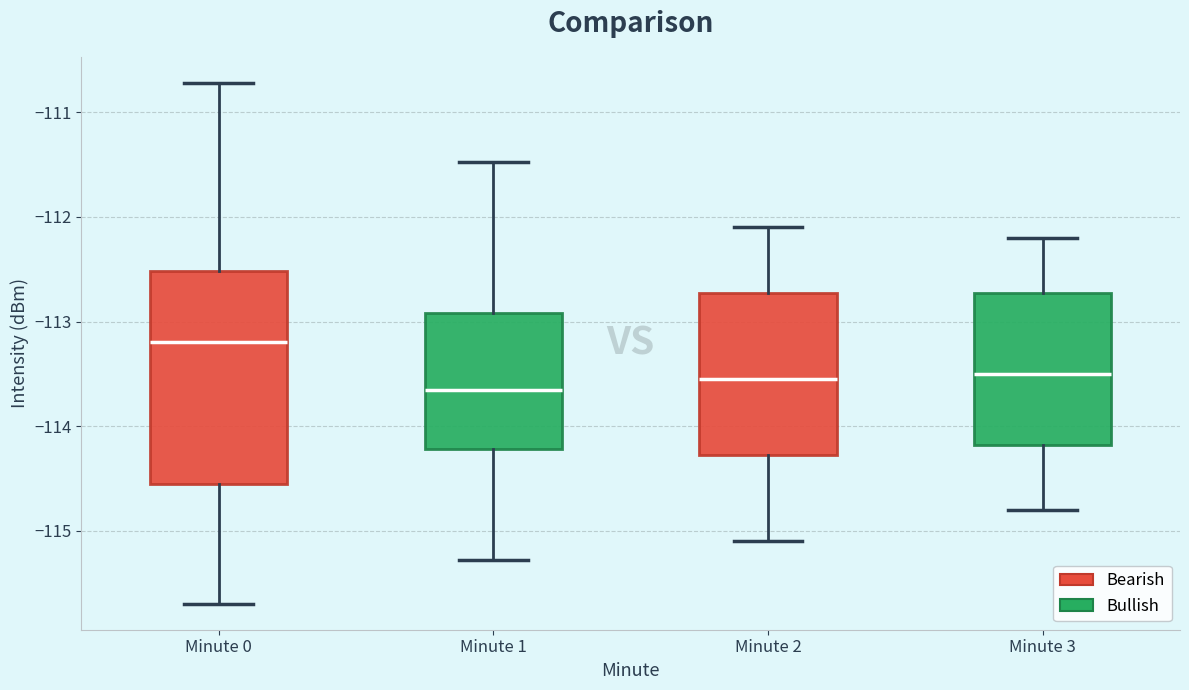

Reading left to right, transcribe this box plot: for each box, give where its median line is, the range the box spans, and where its two whiskers end, as read against the y-axis. The values are not printed on the chart, so give them approximately, as read against the axis.

Minute 0: median -113.2, box -114.6 to -112.5, whiskers -115.7 to -110.7
Minute 1: median -113.6, box -114.2 to -112.9, whiskers -115.3 to -111.5
Minute 2: median -113.5, box -114.3 to -112.7, whiskers -115.1 to -112.1
Minute 3: median -113.5, box -114.2 to -112.7, whiskers -114.8 to -112.2